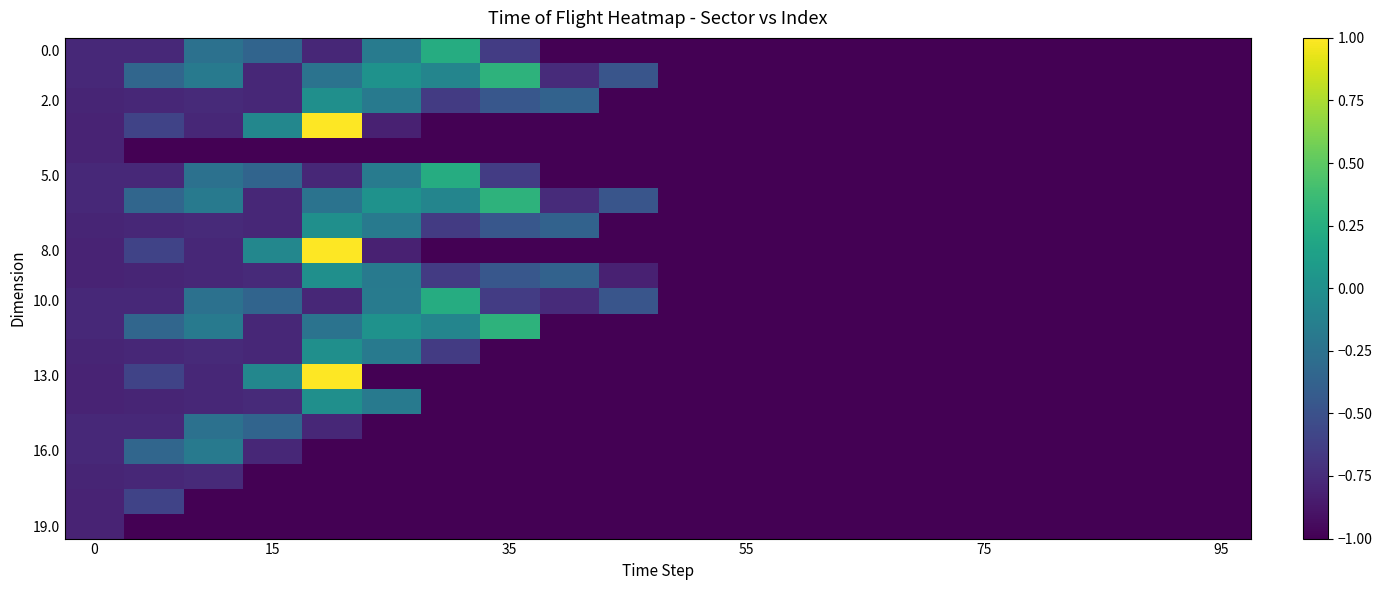

Count the number of categories in the chart.

20